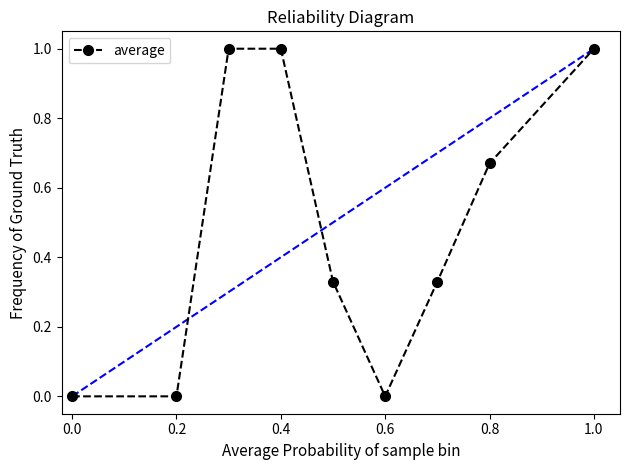

True or false: there are more than 2 points higher than both neighbors.

False